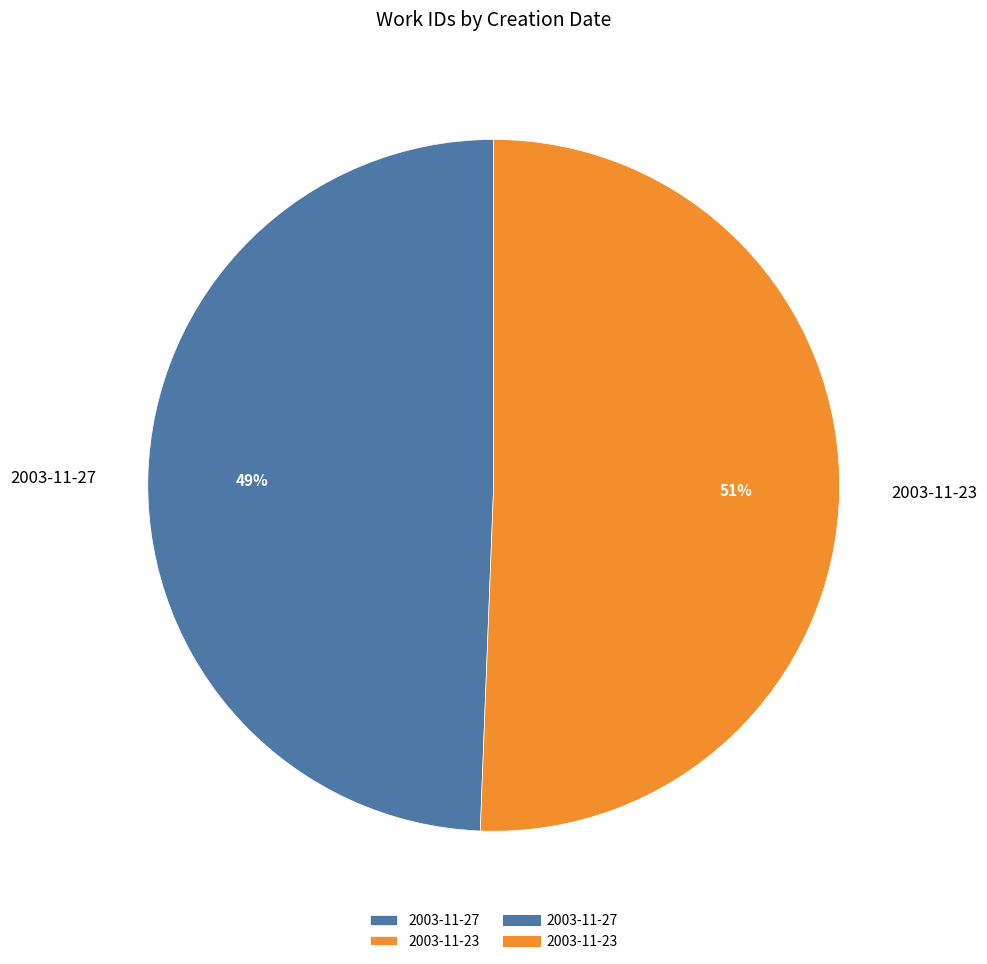

What is the largest slice in the pie chart?

2003-11-23